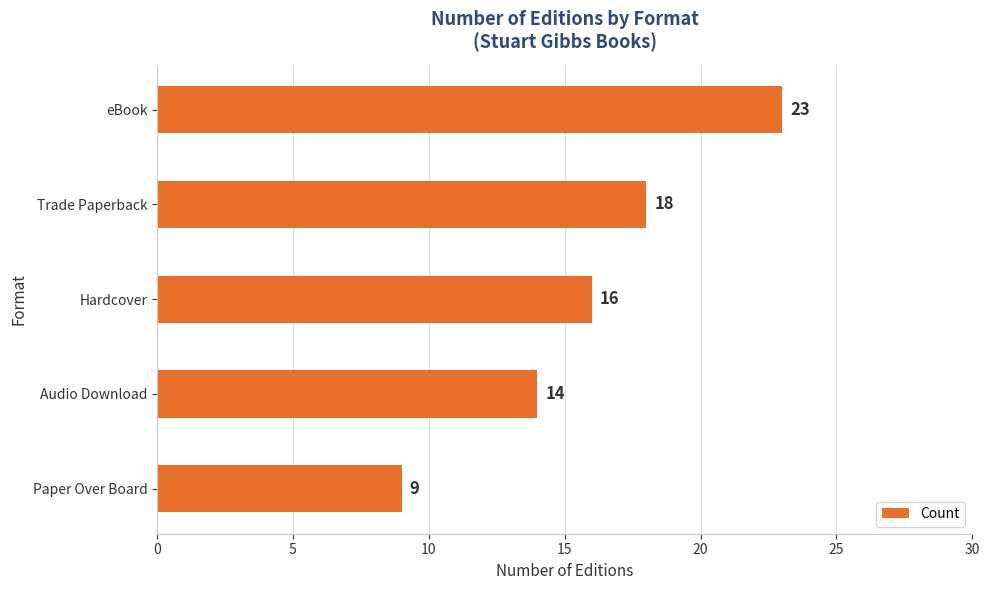

Is it true that the value at Audio Download is 20?

False